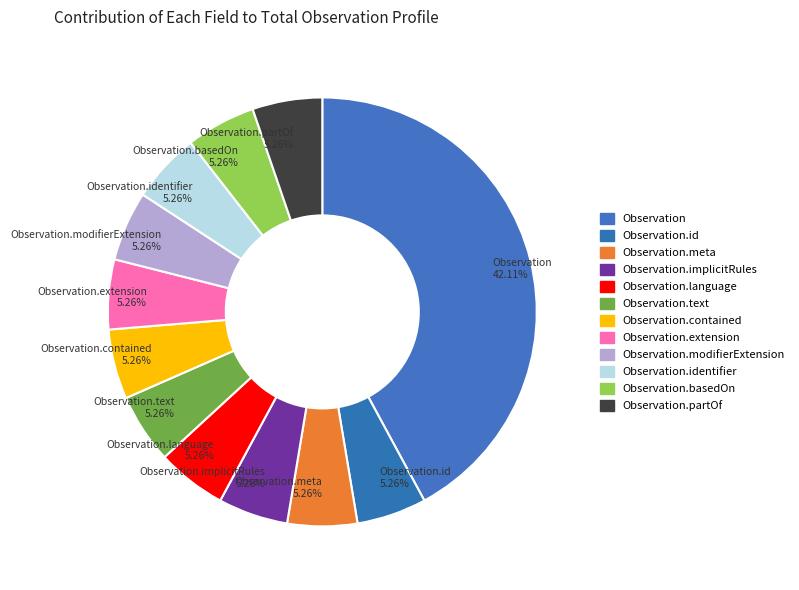

Combined, do Observation.partOf and Observation account for over 50%?

No